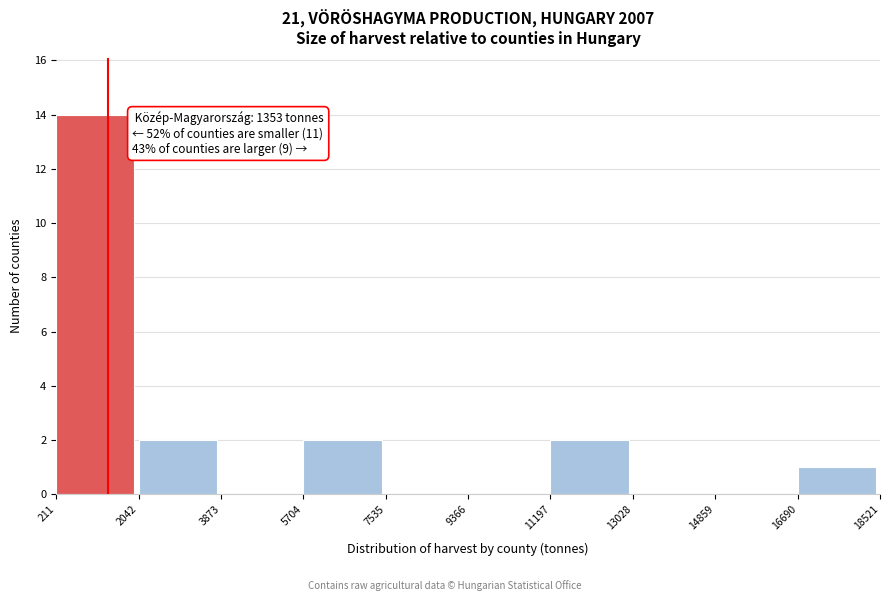

Over which range of the x-axis is the bar tallest?

211 to 2042